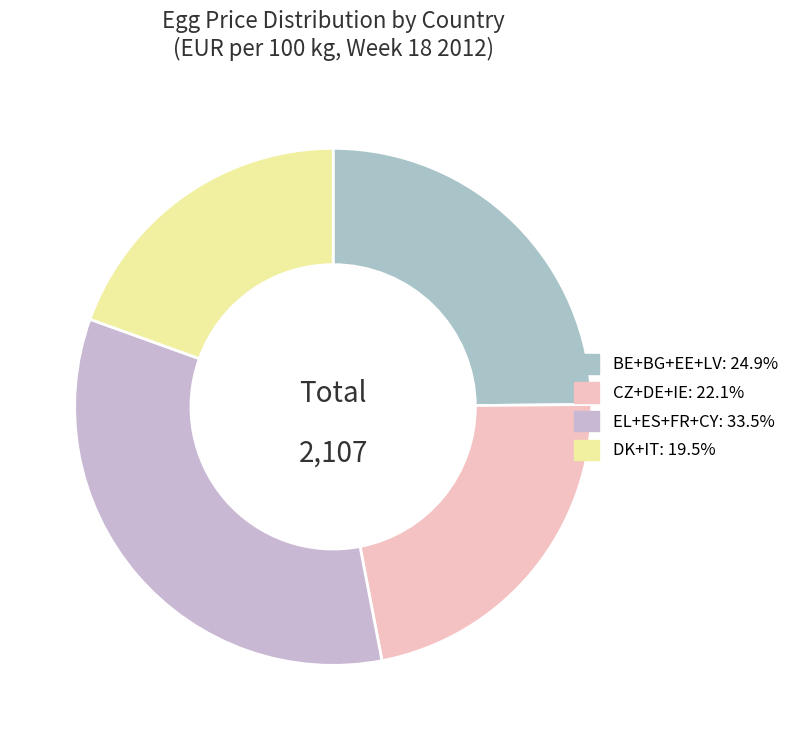

How many segments does this pie chart have?

4